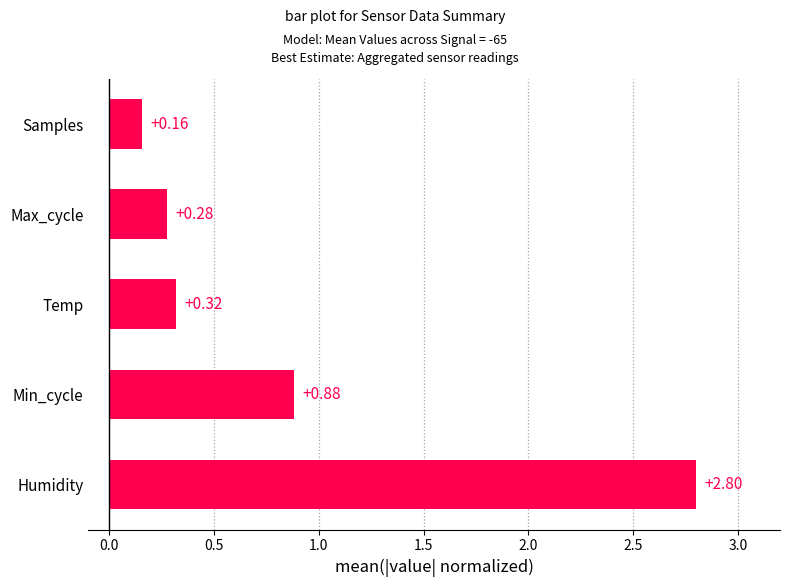

What is the change in value from Min_cycle to Samples?

-0.7